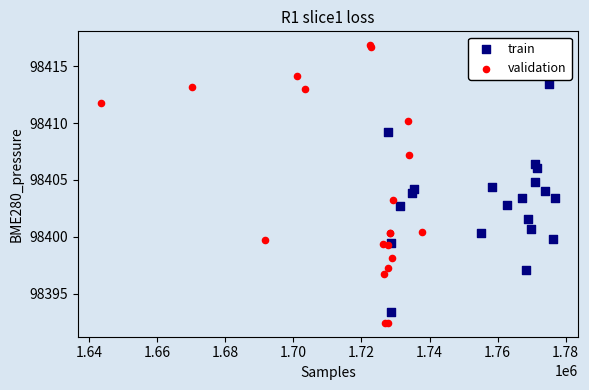

Which series reaches the minimum Y coordinate?

validation